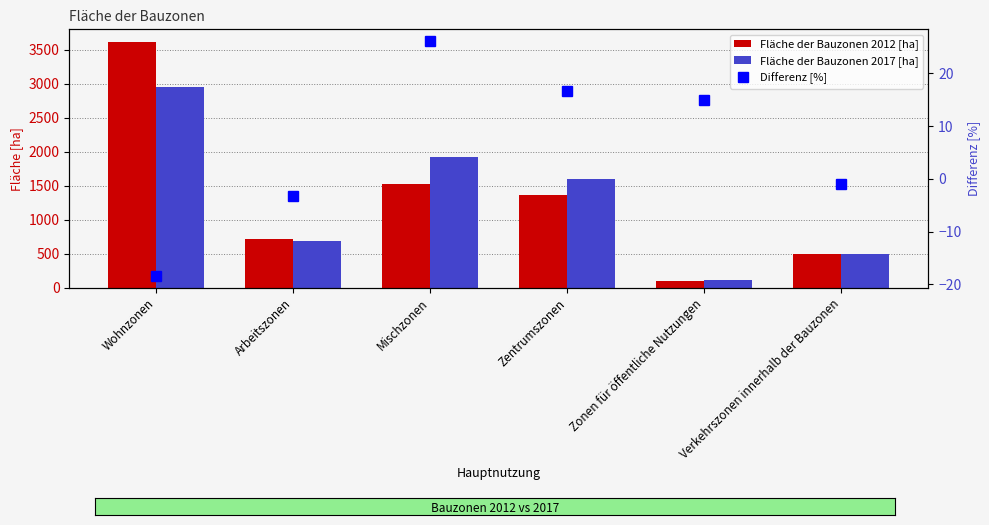

What position from the right is Wohnzonen?

6